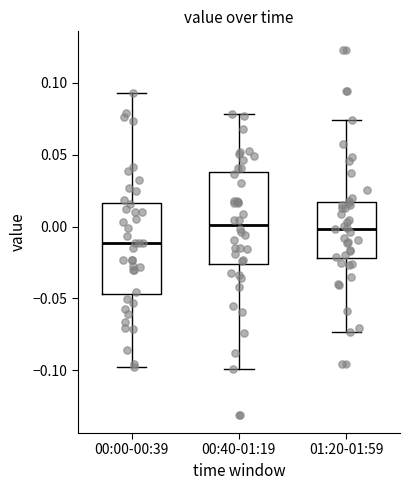

Where is the upper edge of the box for 00:40-01:19 on the y-axis? The values are not printed on the chart, so give them approximately, as read against the axis.

0.040